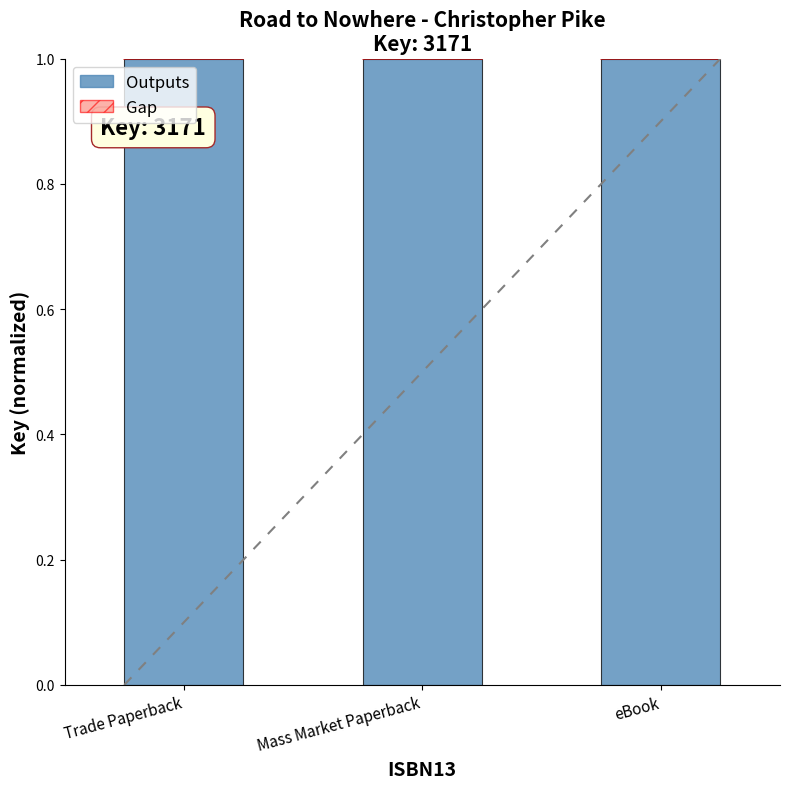

What is the sum of the Outputs values at eBook and Trade Paperback?

2.0